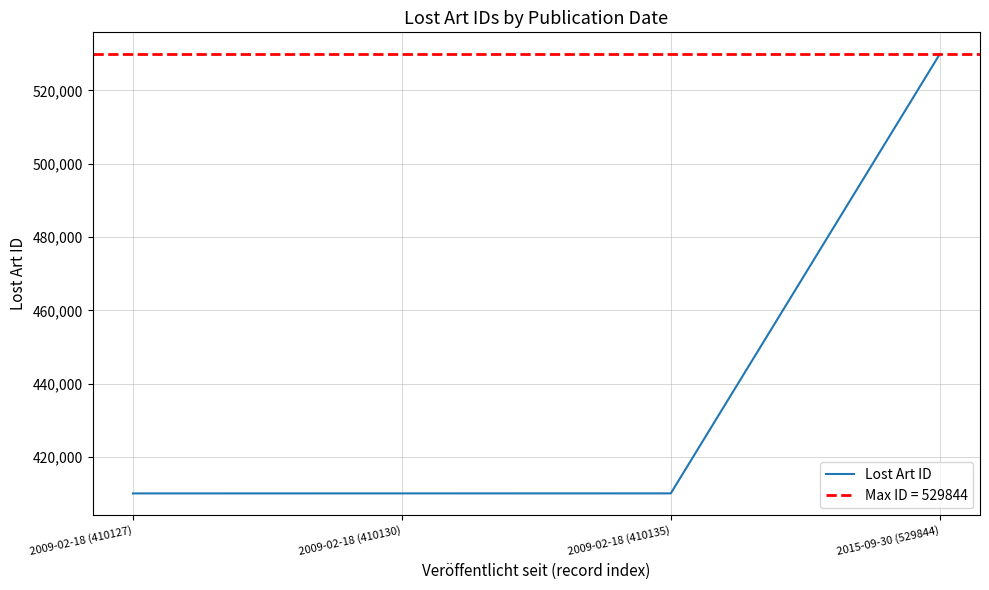

Reading right to left, list all the values displayed in this chart.

2015-09-30 (529844)=529844	2009-02-18 (410135)=410135	2009-02-18 (410130)=410130	2009-02-18 (410127)=410127